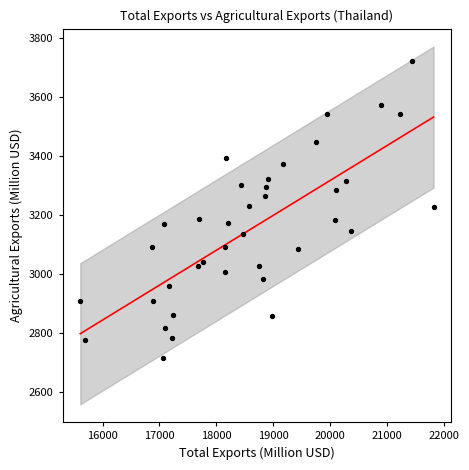

What is the range of X values (max minus min)?

6203.1